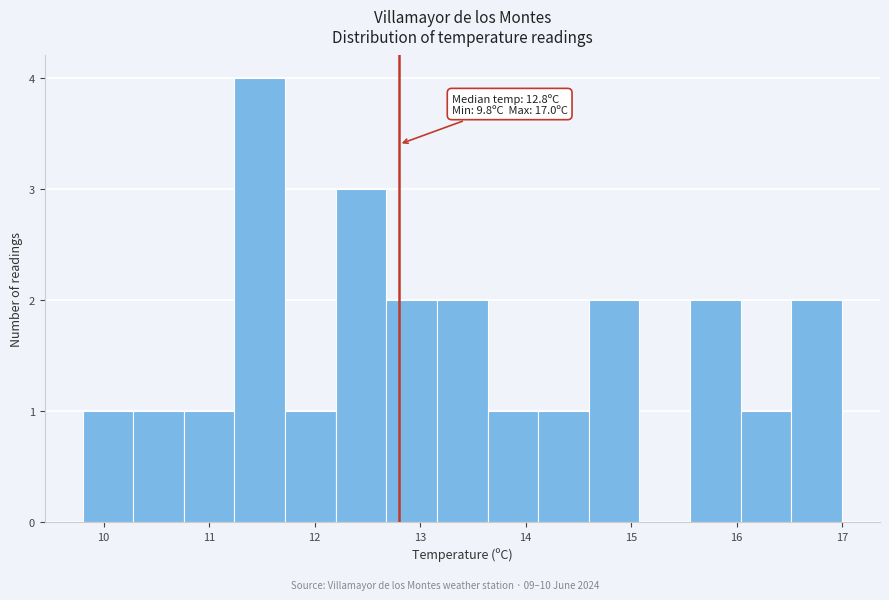

Which range on the x-axis has the tallest bar?

11.24 to 11.72